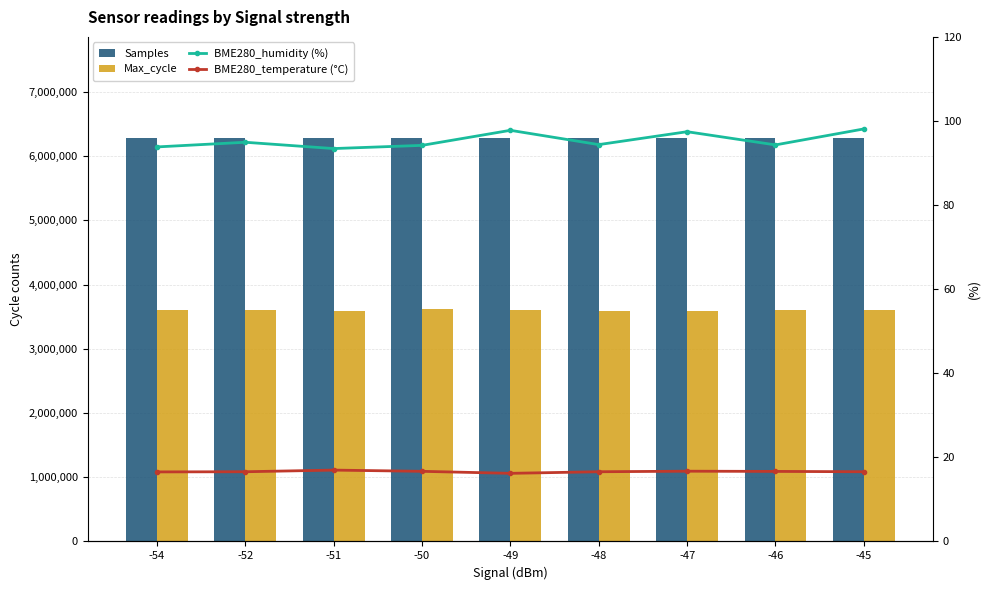

Rank the series by their maximum value, from lowest to highest.

BME280_temperature (°C), BME280_humidity (%), Max_cycle, Samples